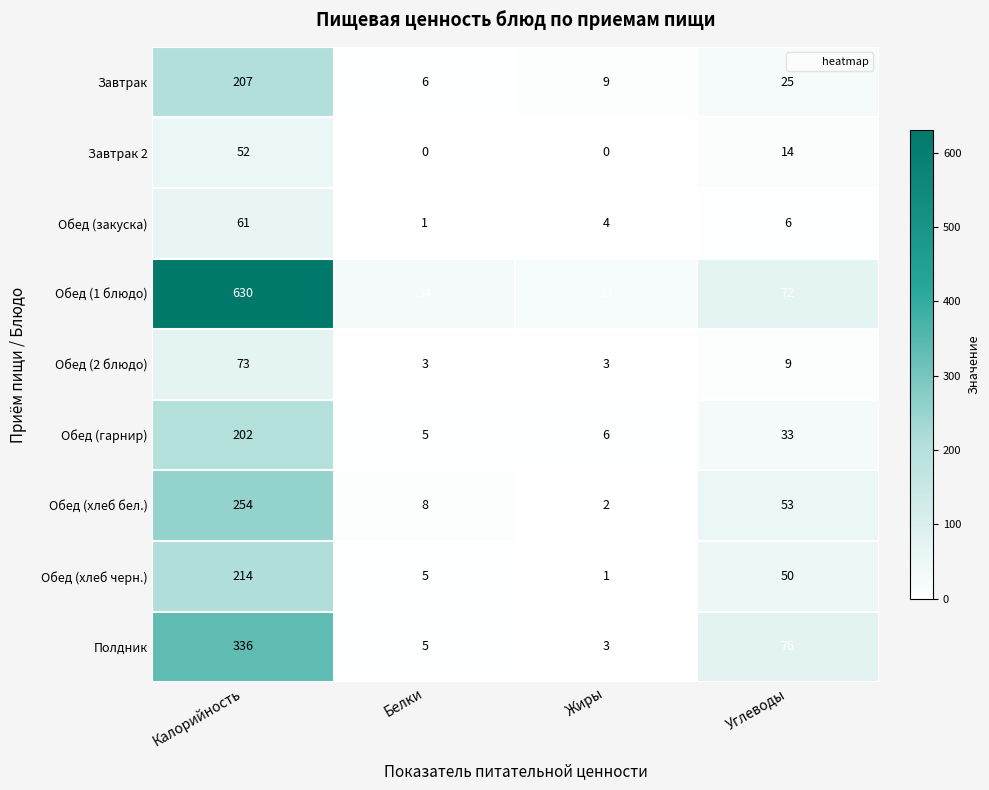

How many categories are shown in the chart?

4